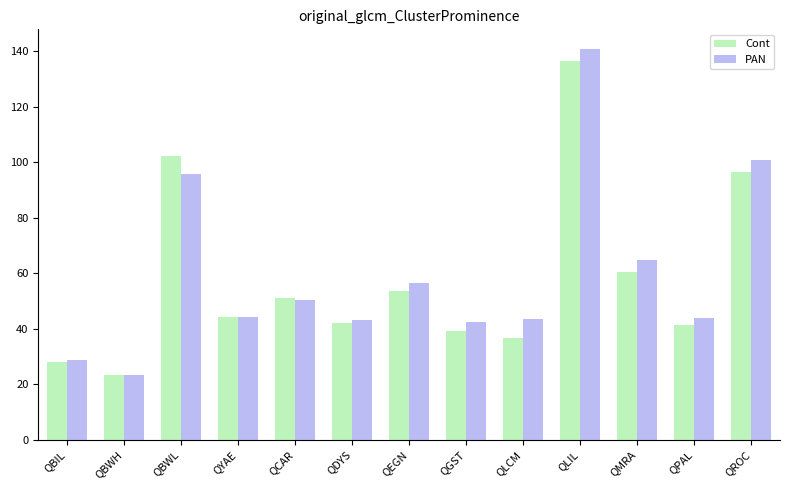

What is the minimum value shown in the chart?

23.1